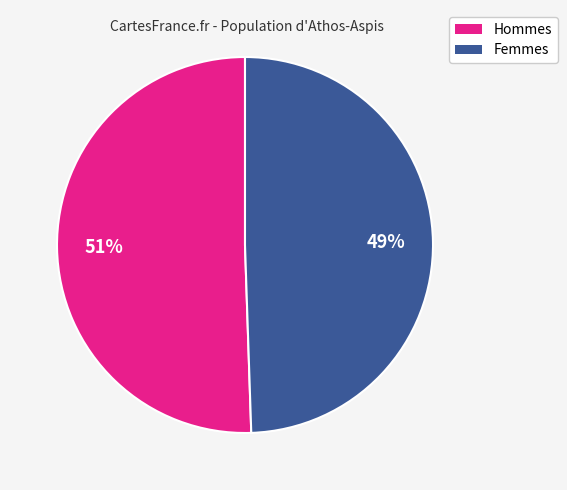

Is there any slice that represents more than half of the pie?

Yes